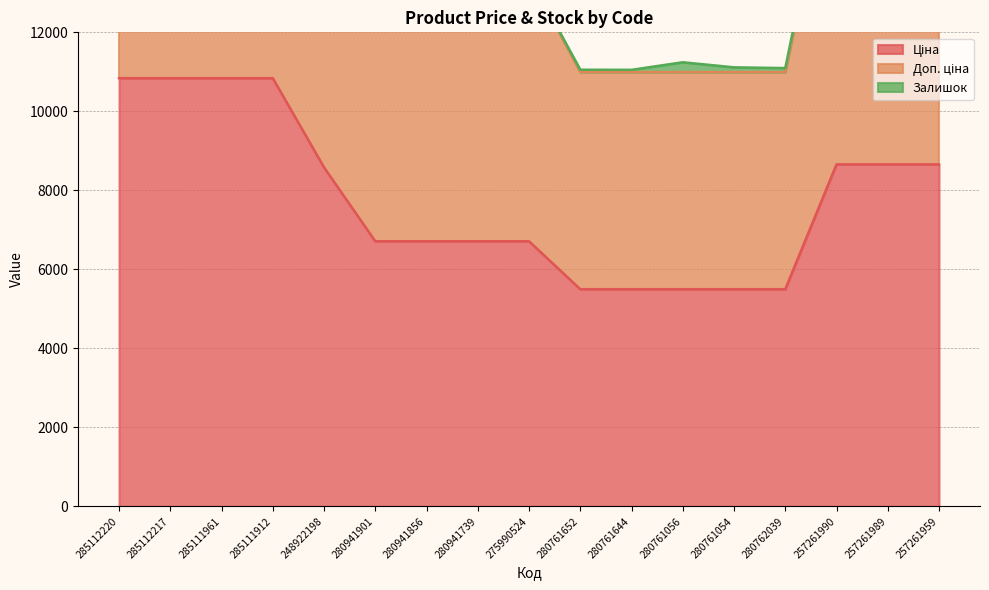

Between 280941739 and 280761644, which is larger?

280941739